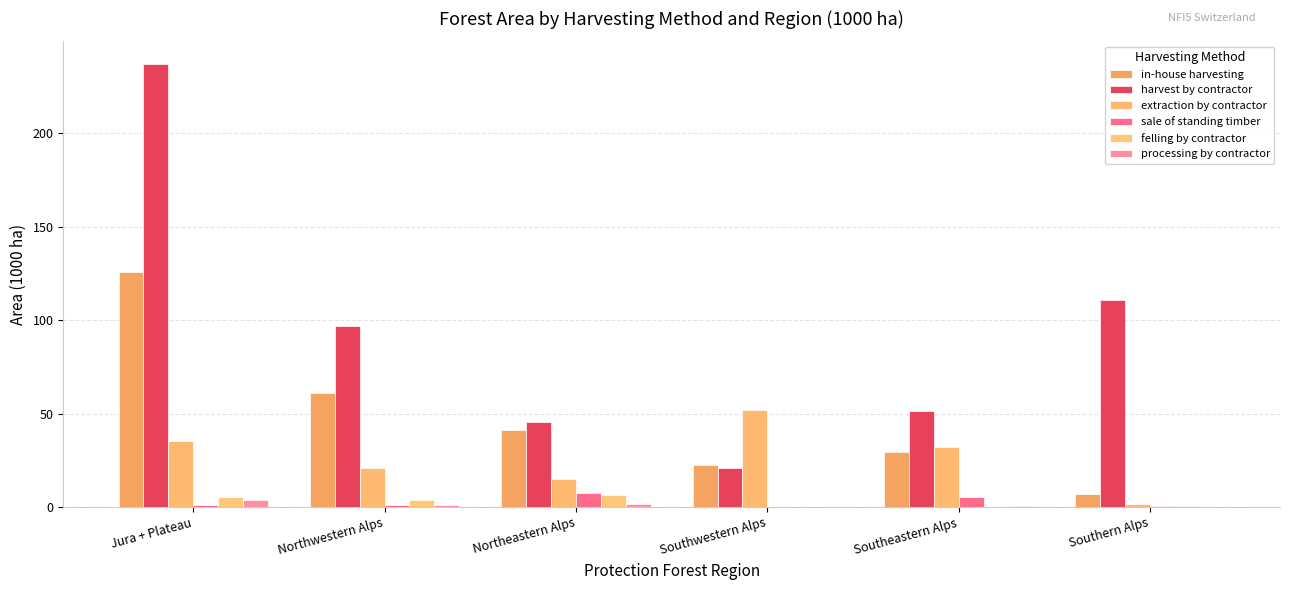

What is the sum of the felling by contractor values at Southwestern Alps and Jura + Plateau?

5.1